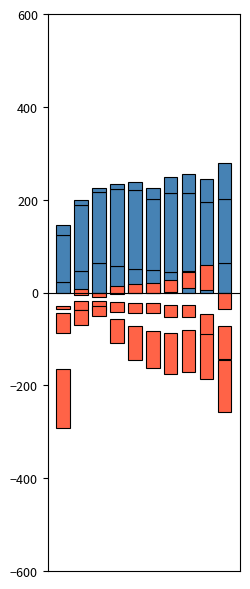

How many categories are shown in the chart?

10